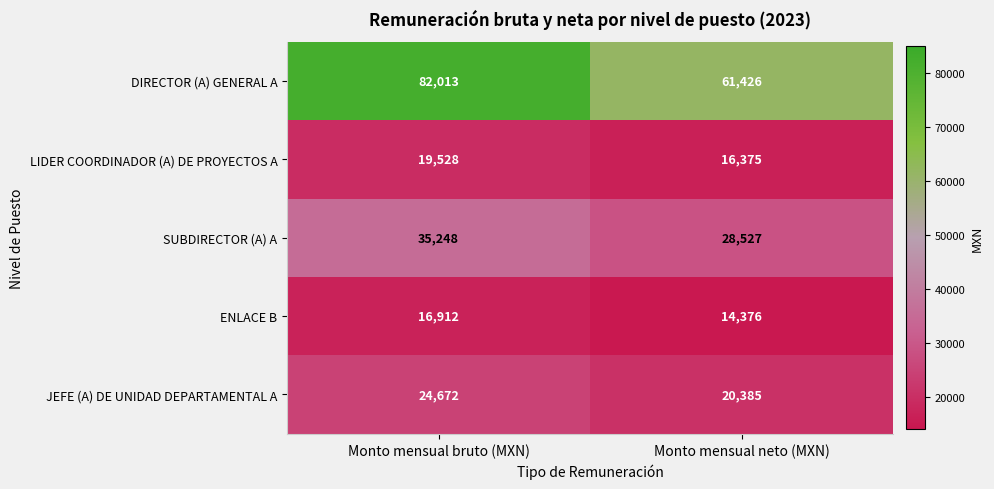

Which series has the widest spread of values?

DIRECTOR (A) GENERAL A